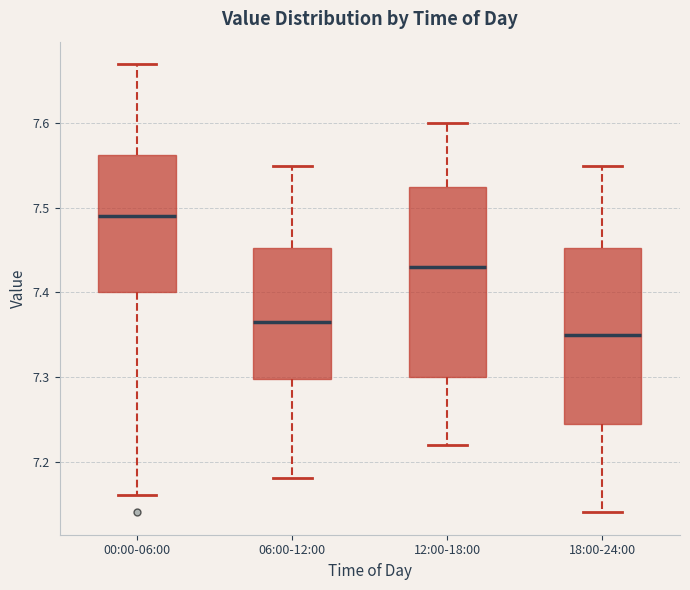

Reading left to right, read every box against the y-axis: the position of its median line, the range the box covers, and the ends of its whiskers. The values are not printed on the chart, so give them approximately, as read against the axis.

00:00-06:00: median 7.49, box 7.40 to 7.56, whiskers 7.16 to 7.67
06:00-12:00: median 7.37, box 7.30 to 7.45, whiskers 7.18 to 7.55
12:00-18:00: median 7.43, box 7.30 to 7.53, whiskers 7.22 to 7.60
18:00-24:00: median 7.35, box 7.25 to 7.45, whiskers 7.14 to 7.55